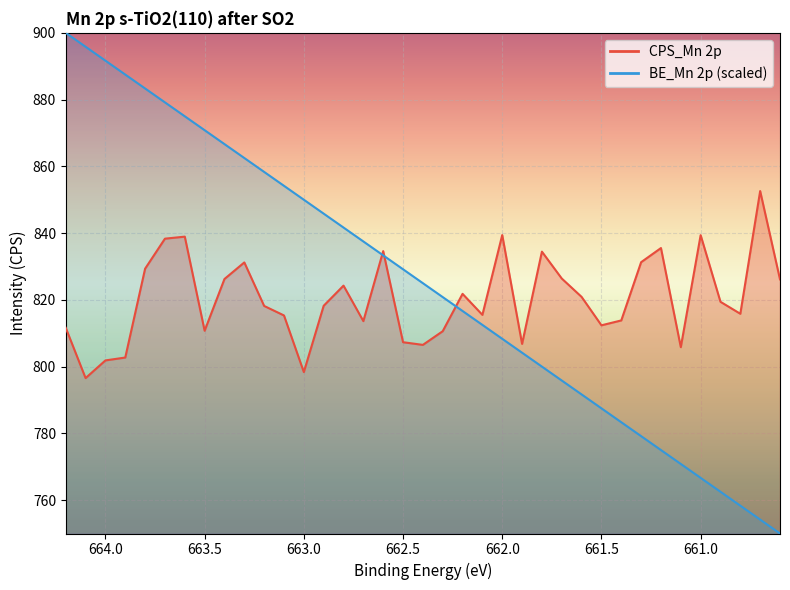

Is the value of BE_Mn 2p at 660.9 greater than the value of CPS_Mn 2p at 660.8?

No